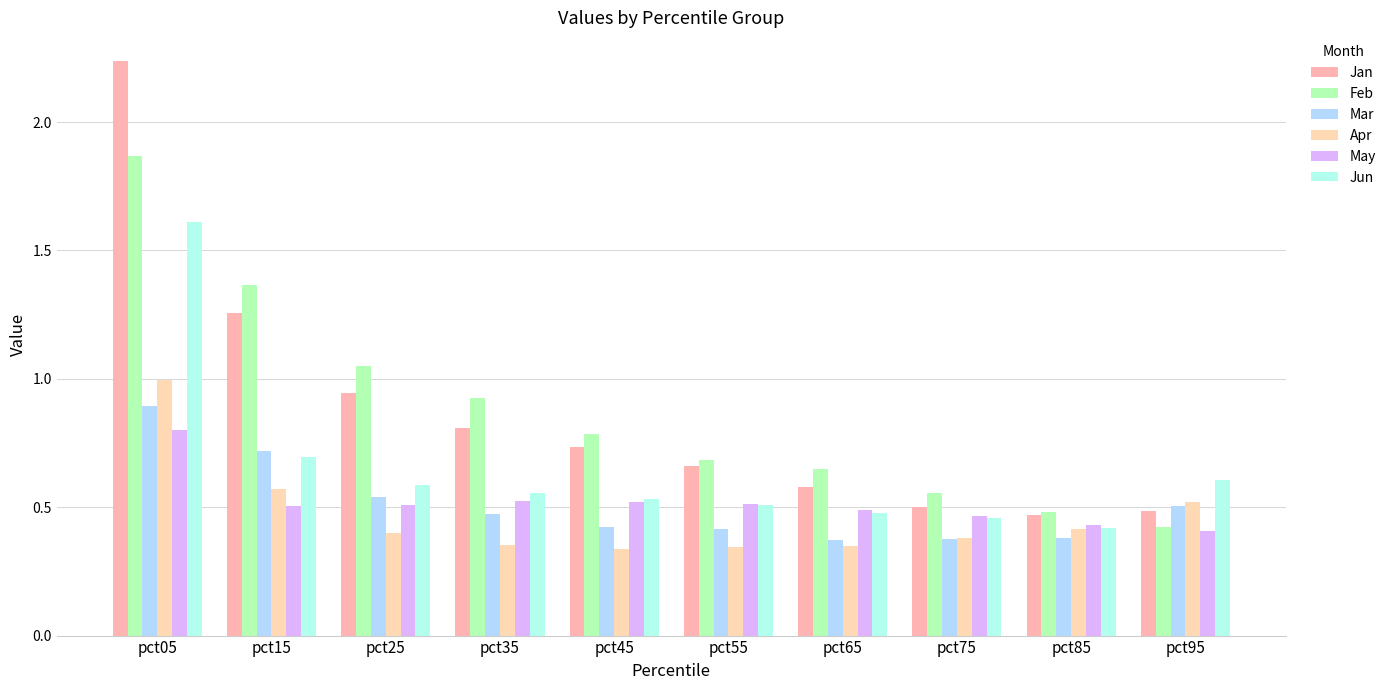

What is the difference between the maximum and minimum values in the Apr series?

0.7